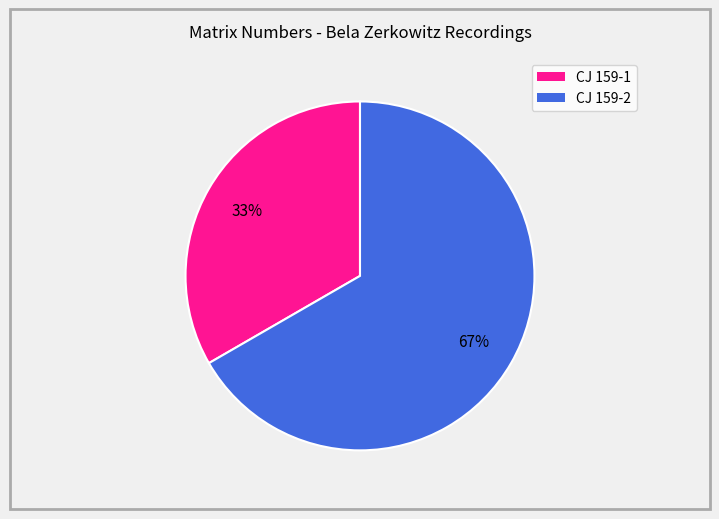

To the nearest percent, what is the combined percentage of CJ 159-1 and CJ 159-2?

100%